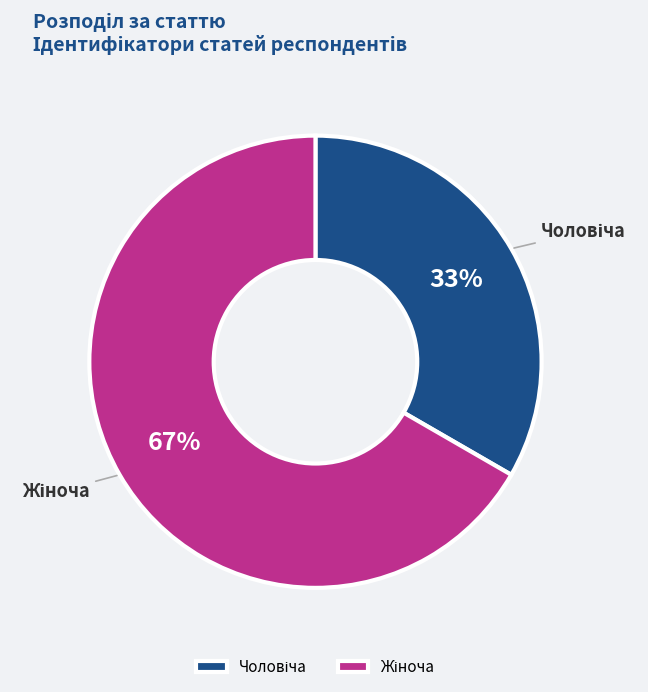

To the nearest percent, what is the average slice percentage?

50%